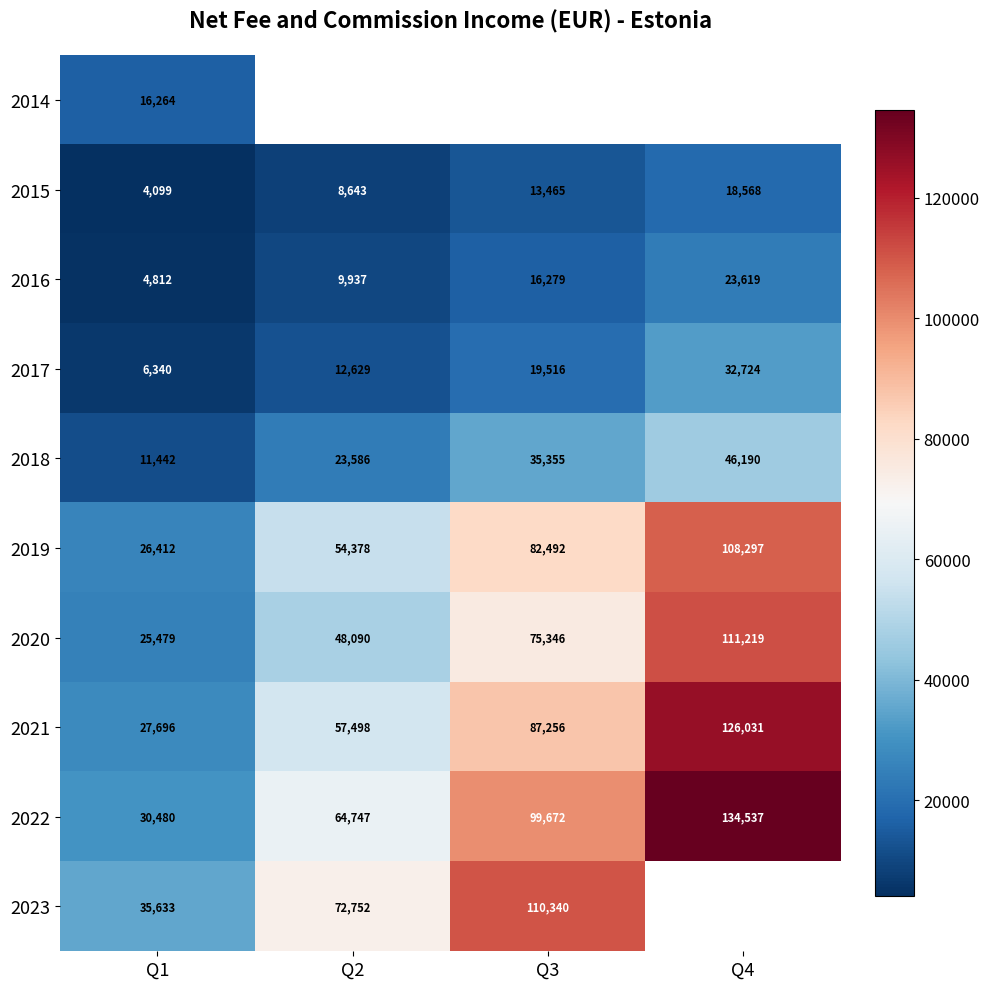

What is the difference between the 2015 values at Q1 and Q3?

9366